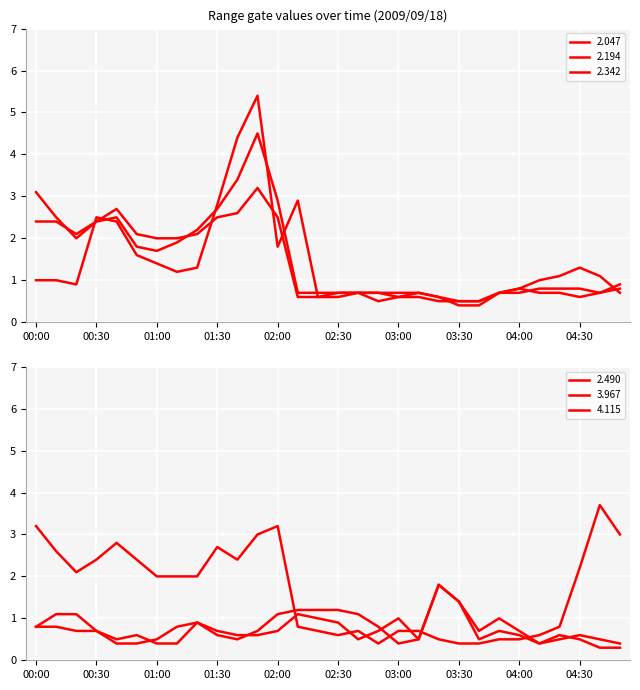

What are all the series names shown in the legend?

2.047, 2.194, 2.342, 2.490, 3.967, 4.115